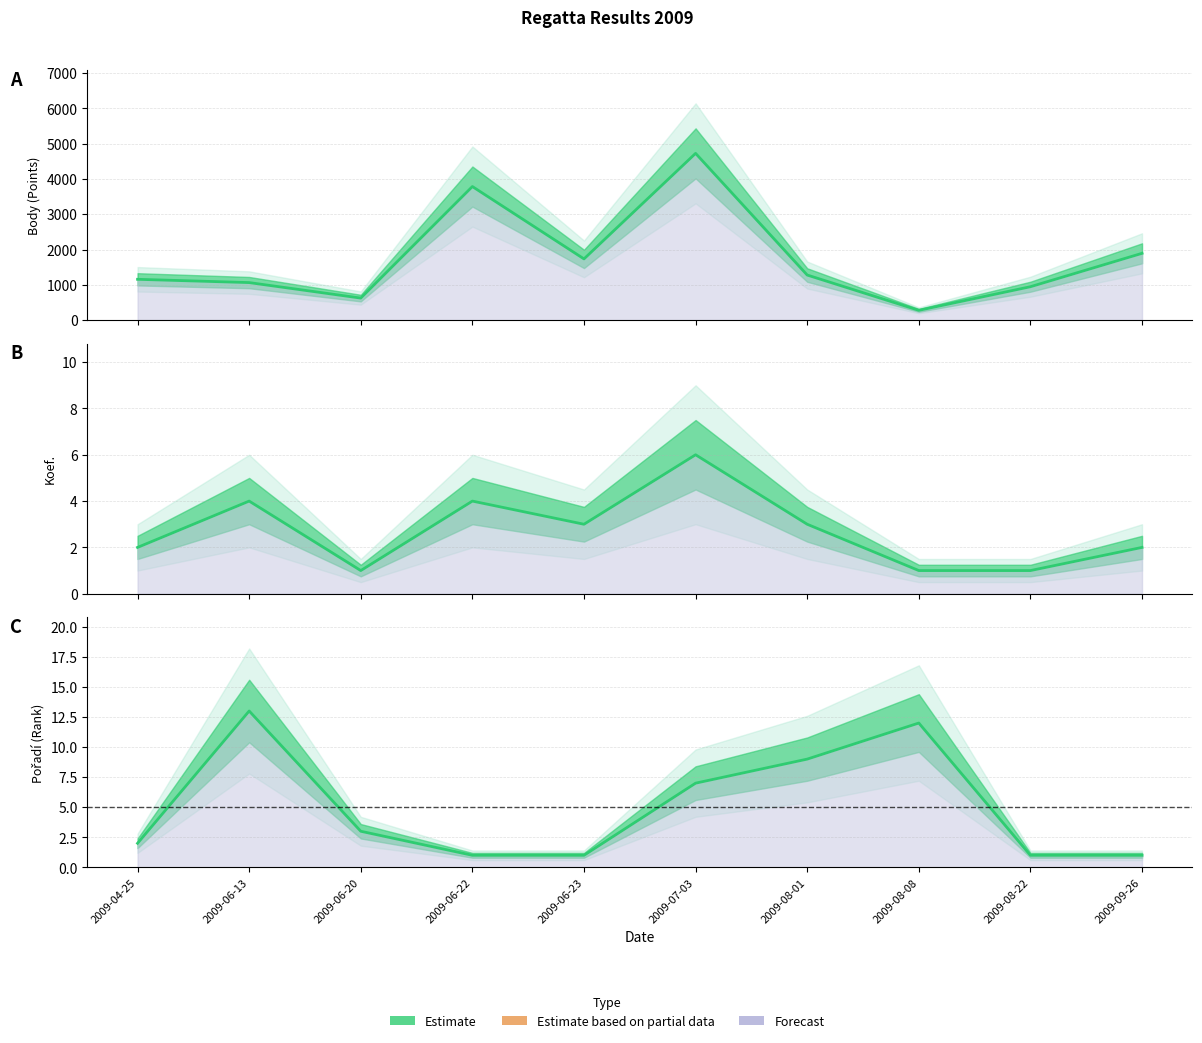

What is the difference between the highest and lowest values at 2009-06-22?

3783